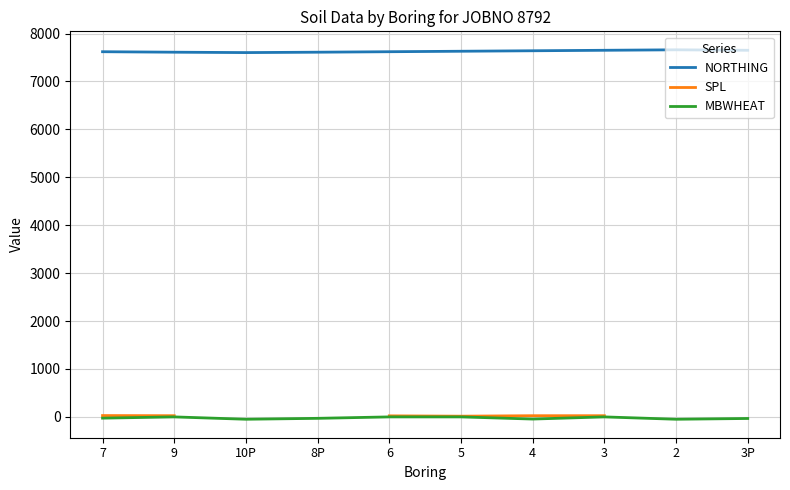

What is the difference between the NORTHING values at 6 and 4?

20